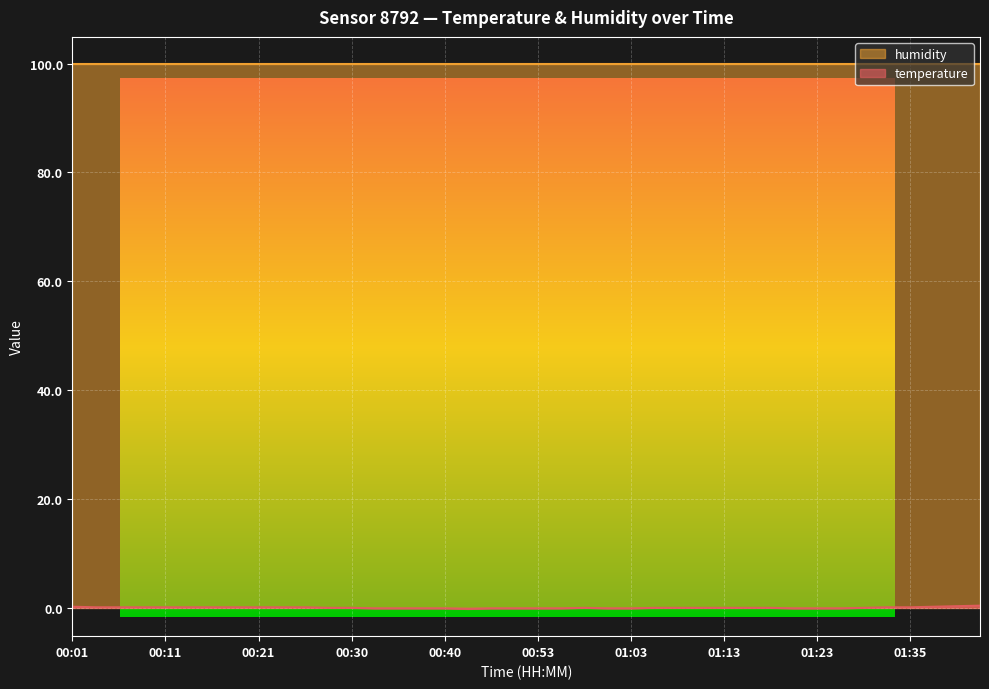

Read the value at 00:18.

0.1